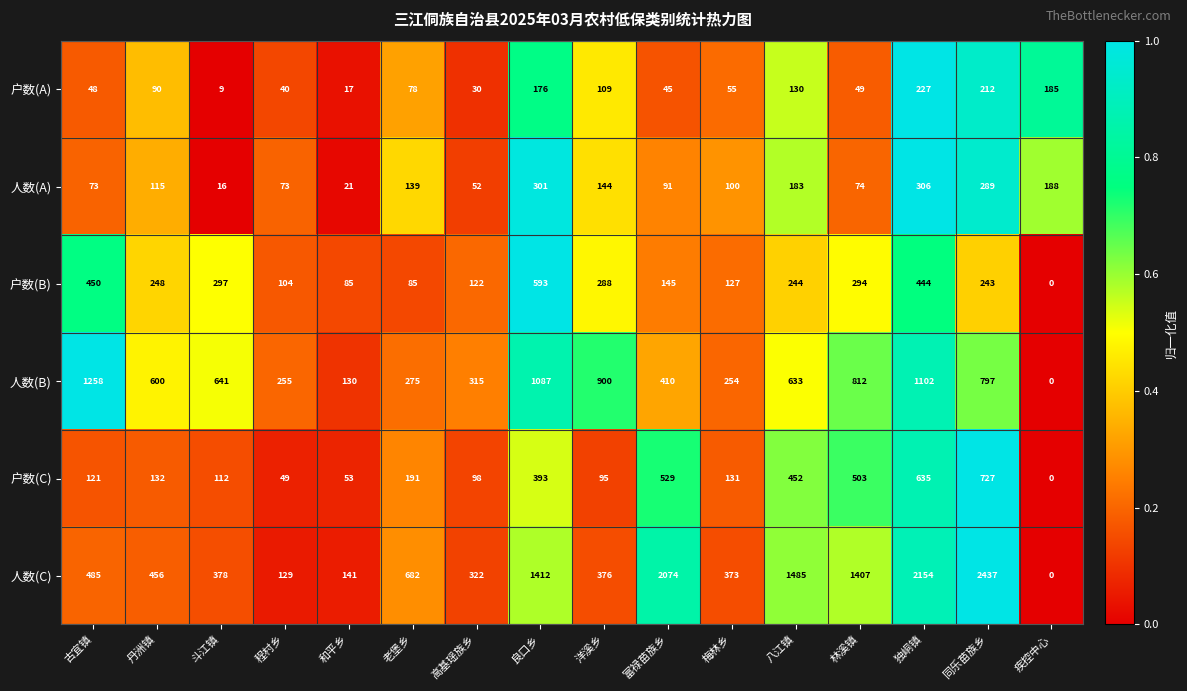

Which category has the lowest value in the 户数(B) series?

疾控中心